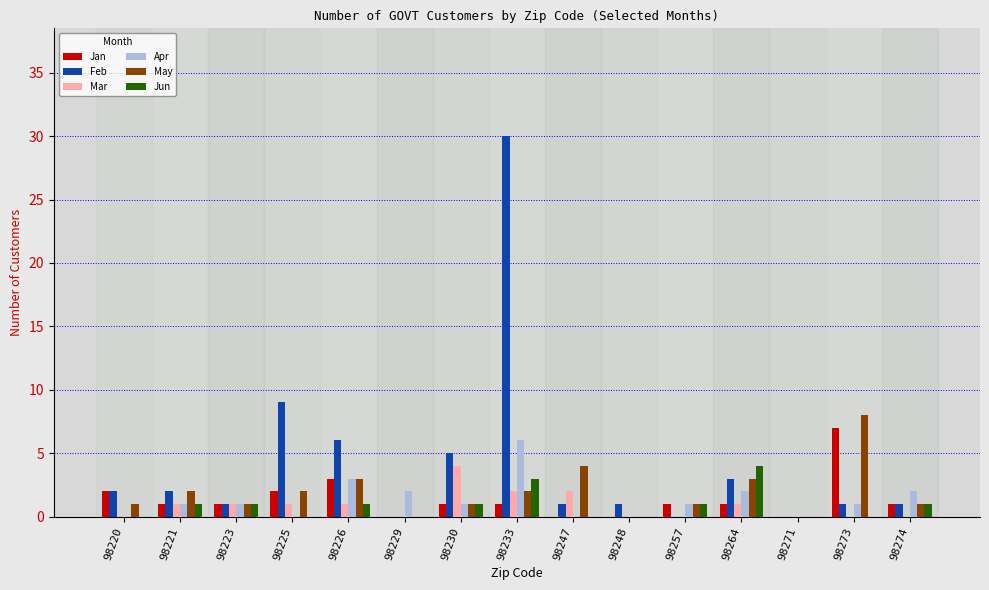

Between 98226 and 98233, which series saw the biggest shift?

Feb